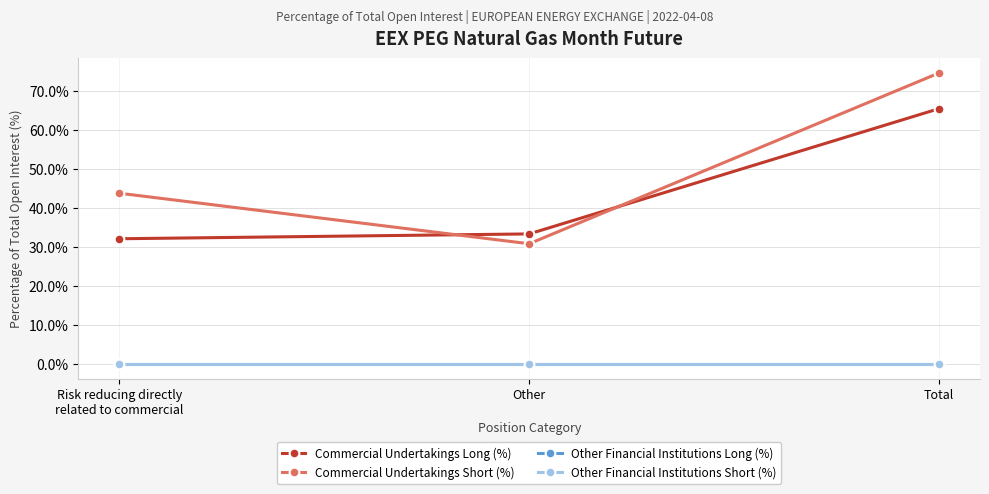

Is this an area chart (filled region under the line)?

No